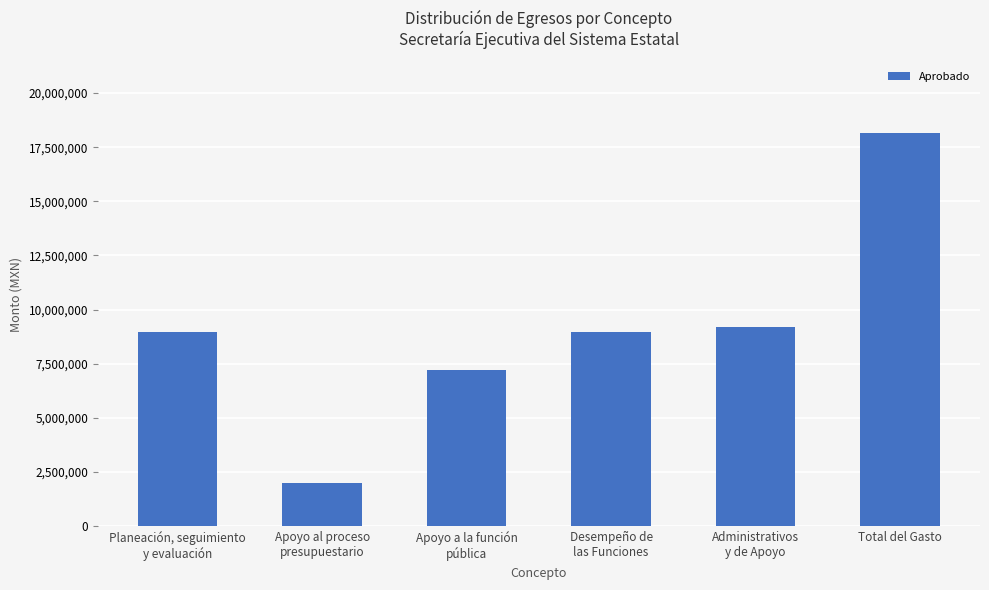

At which label does the data first exceed 8972596?

Planeación, seguimiento
y evaluación